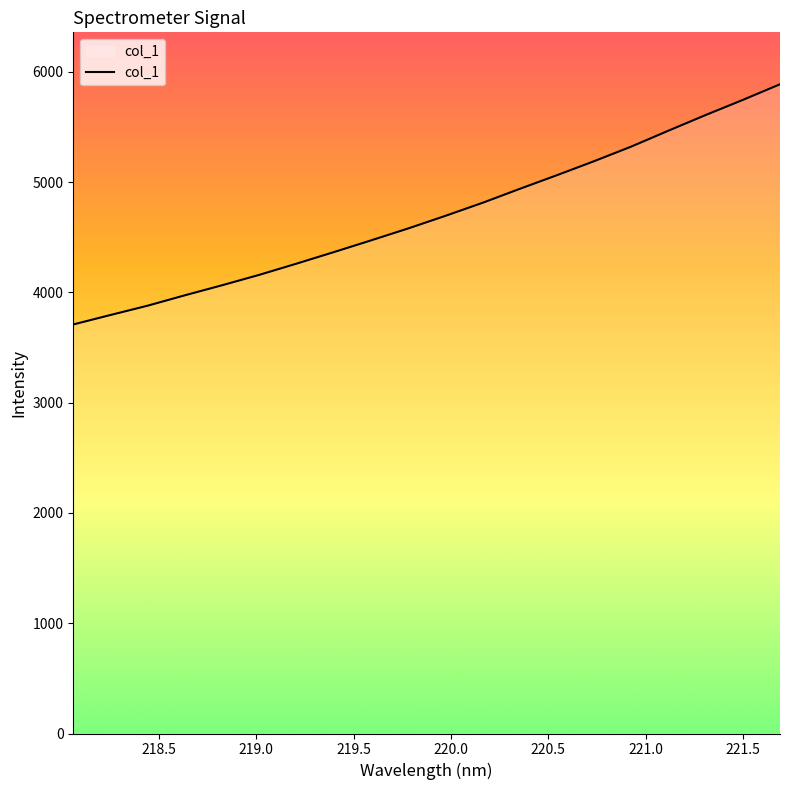

What is the greatest value displayed?

5886.3